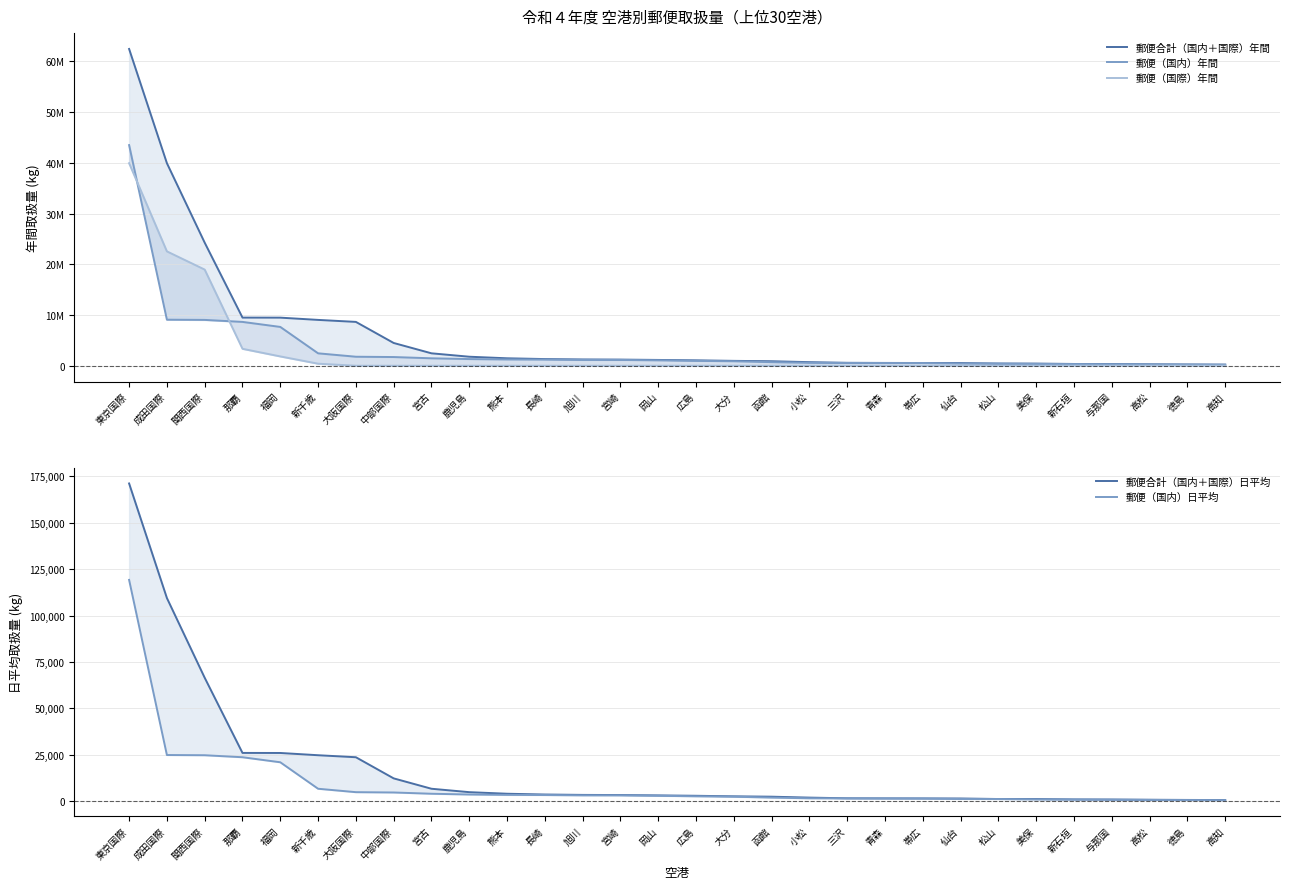

Reading right to left, list all the values displayed in this chart.

郵便合計（国内＋国際）年間: 高知=223851	徳島=249981	高松=288428	与那国=331591	新石垣=347373	美保=426845	松山=431176	仙台=534409	帯広=540457	青森=553324	三沢=571969	小松=706722	函館=887579	大分=960178	広島=1066452	岡山=1142561	宮崎=1211209	旭川=1239026	長崎=1316055	熊本=1467175	鹿児島=1777443	宮古=2448700	中部国際=4487144	大阪国際=8643094	新千歳=9037464	福岡=9481365	那覇=9491213	関西国際=24263980	成田国際=39938314	東京国際=62460825
郵便（国内）年間: 高知=191132	徳島=223851	高松=249981	与那国=288428	新石垣=331591	美保=347373	松山=426845	仙台=431176	帯広=534409	青森=540457	三沢=553324	小松=571969	函館=706722	大分=887579	広島=960178	岡山=1066452	宮崎=1142561	旭川=1147980	長崎=1211209	熊本=1239026	鹿児島=1316055	宮古=1467175	中部国際=1715387	大阪国際=1777443	新千歳=2448700	福岡=7653602	那覇=8643094	関西国際=9037464	成田国際=9079334	東京国際=43504282
郵便（国際）年間: 高知=0	徳島=0	高松=0	与那国=0	新石垣=0	美保=0	松山=0	仙台=0	帯広=0	青森=0	三沢=0	小松=0	函館=0	大分=0	広島=0	岡山=0	宮崎=0	旭川=0	長崎=0	熊本=0	鹿児島=0	宮古=0	中部国際=0	大阪国際=0	新千歳=402031	福岡=1837611	那覇=3339164	関西国際=18956543	成田国際=22548593	東京国際=39935282
郵便合計（国内＋国際）日平均: 高知=614	徳島=685	高松=791	与那国=909	新石垣=952	美保=1170	松山=1182	仙台=1465	帯広=1481	青森=1516	三沢=1568	小松=1937	函館=2432	大分=2631	広島=2922	岡山=3131	宮崎=3319	旭川=3395	長崎=3606	熊本=4020	鹿児島=4870	宮古=6709	中部国際=12294	大阪国際=23680	新千歳=24761	福岡=25977	那覇=26004	関西国際=66477	成田国際=109421	東京国際=171126
郵便（国内）日平均: 高知=524	徳島=614	高松=685	与那国=791	新石垣=909	美保=952	松山=1170	仙台=1182	帯広=1465	青森=1481	三沢=1516	小松=1568	函館=1937	大分=2432	広島=2631	岡山=2922	宮崎=3131	旭川=3146	長崎=3319	熊本=3395	鹿児島=3606	宮古=4020	中部国際=4700	大阪国際=4870	新千歳=6709	福岡=20969	那覇=23680	関西国際=24761	成田国際=24875	東京国際=119190